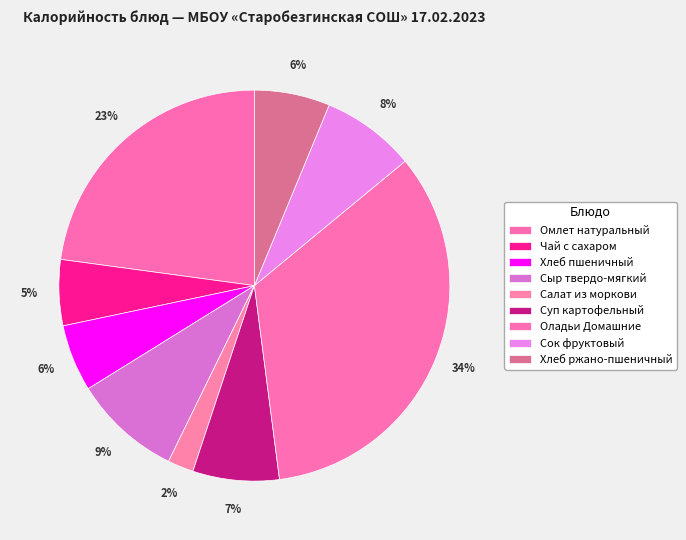

How many slices are in this pie chart?

9